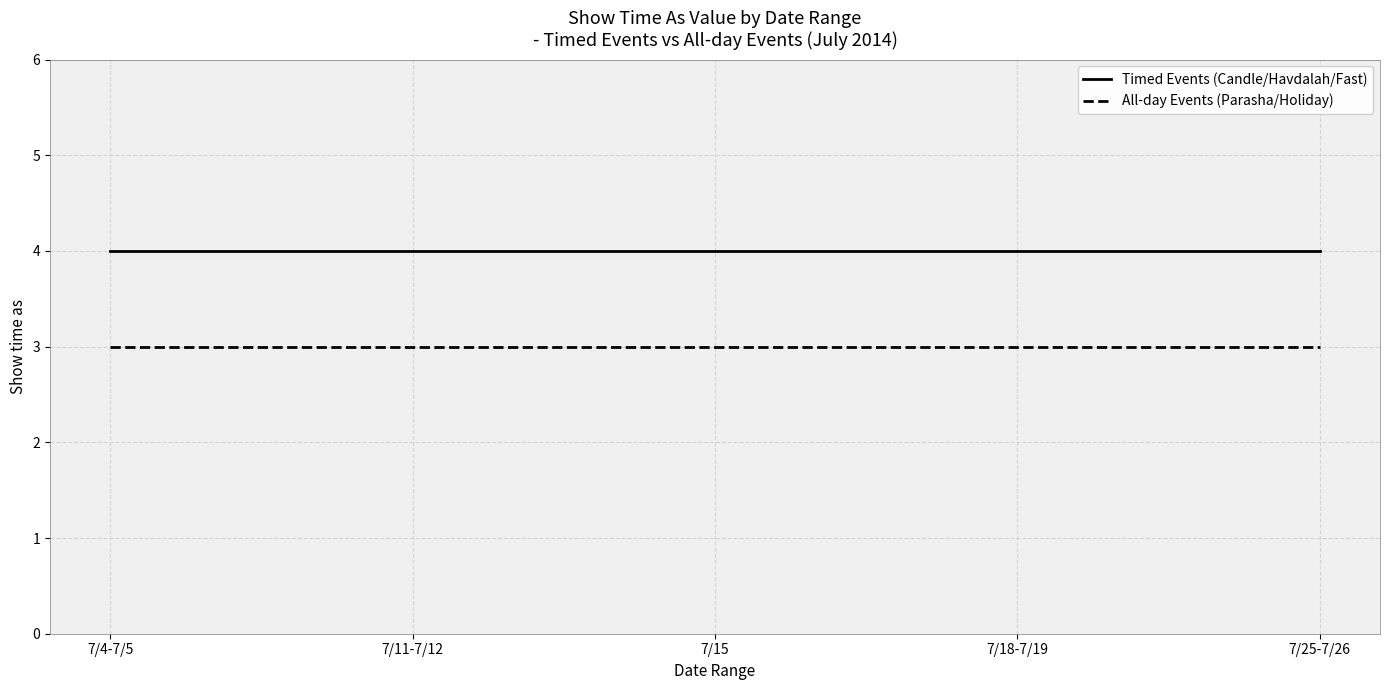

True or false: All-day Events (Parasha/Holiday) has a value of 3 at 7/25-7/26.

True